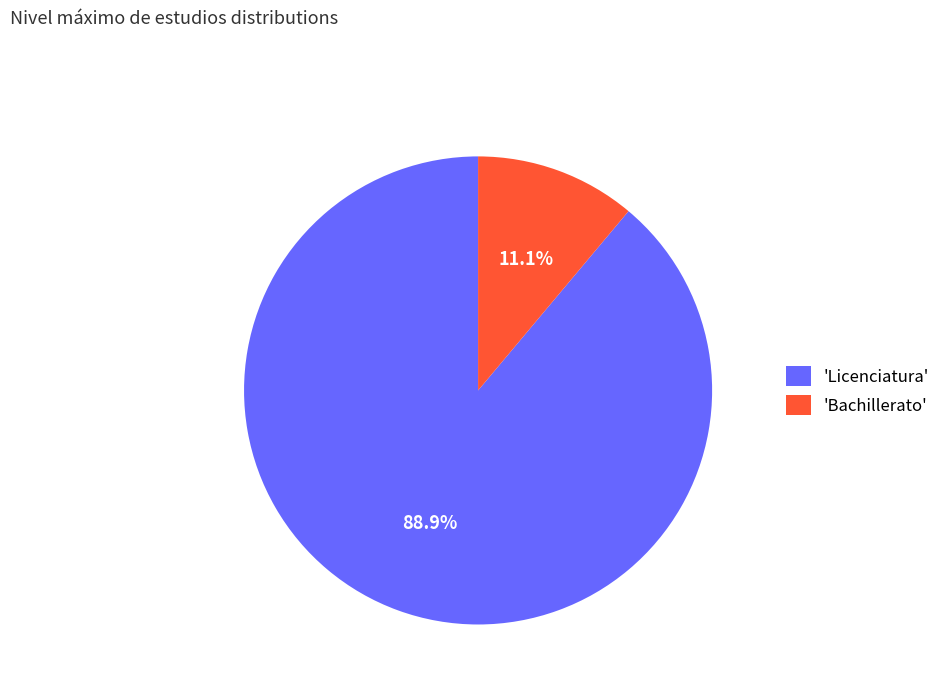

Rank the categories by value from highest to lowest.

'Licenciatura', 'Bachillerato'